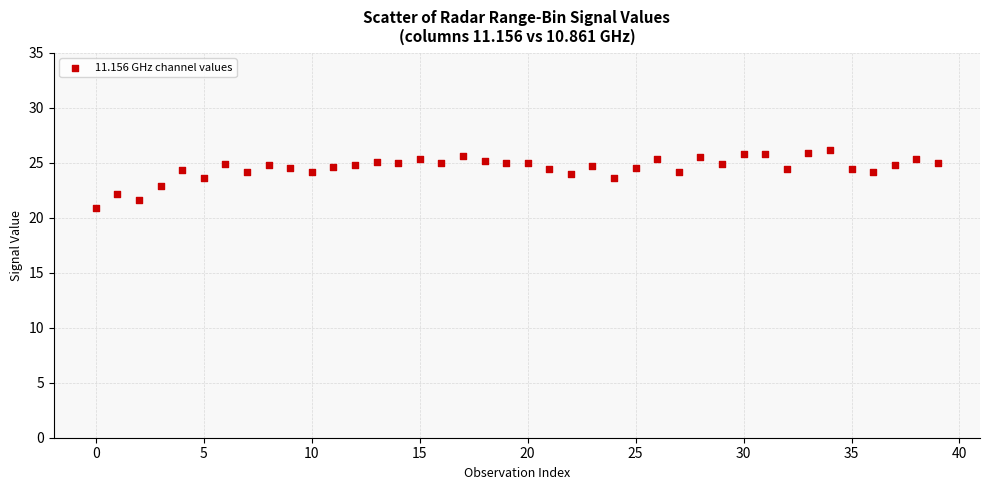

What is the range of Y values (max minus min)?

5.3